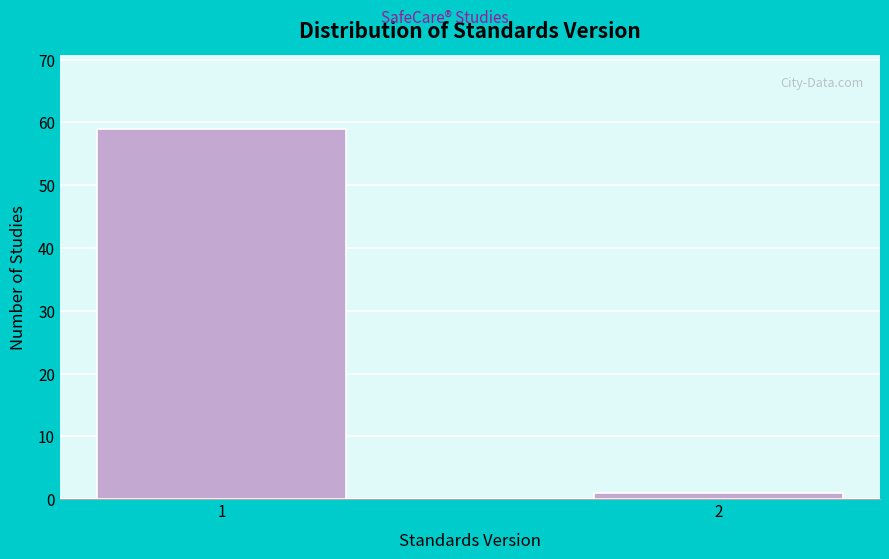

Reading left to right, extract all data points from this chart.

59	1